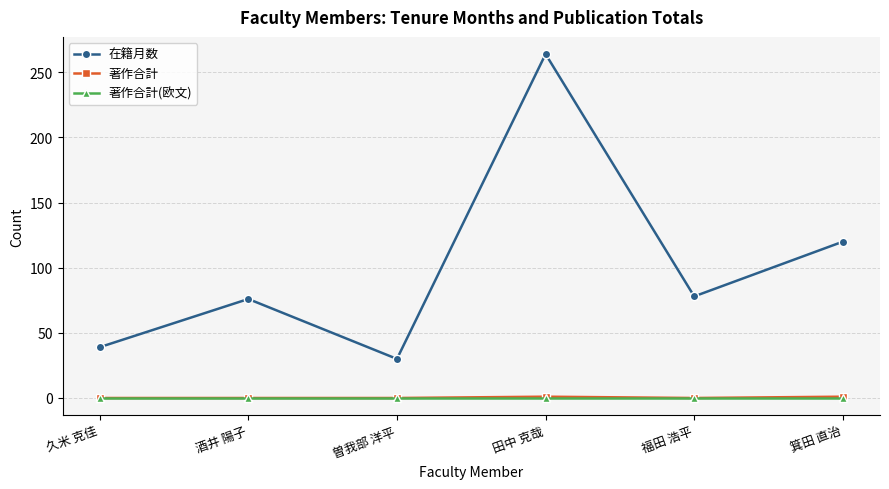

True or false: 著作合計(欧文) and 在籍月数 cross at least once.

False